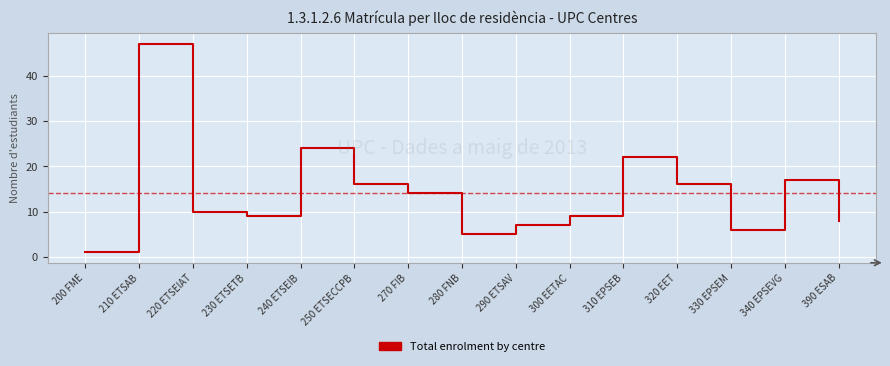

At which label does the data first exceed 10?

210 ETSAB